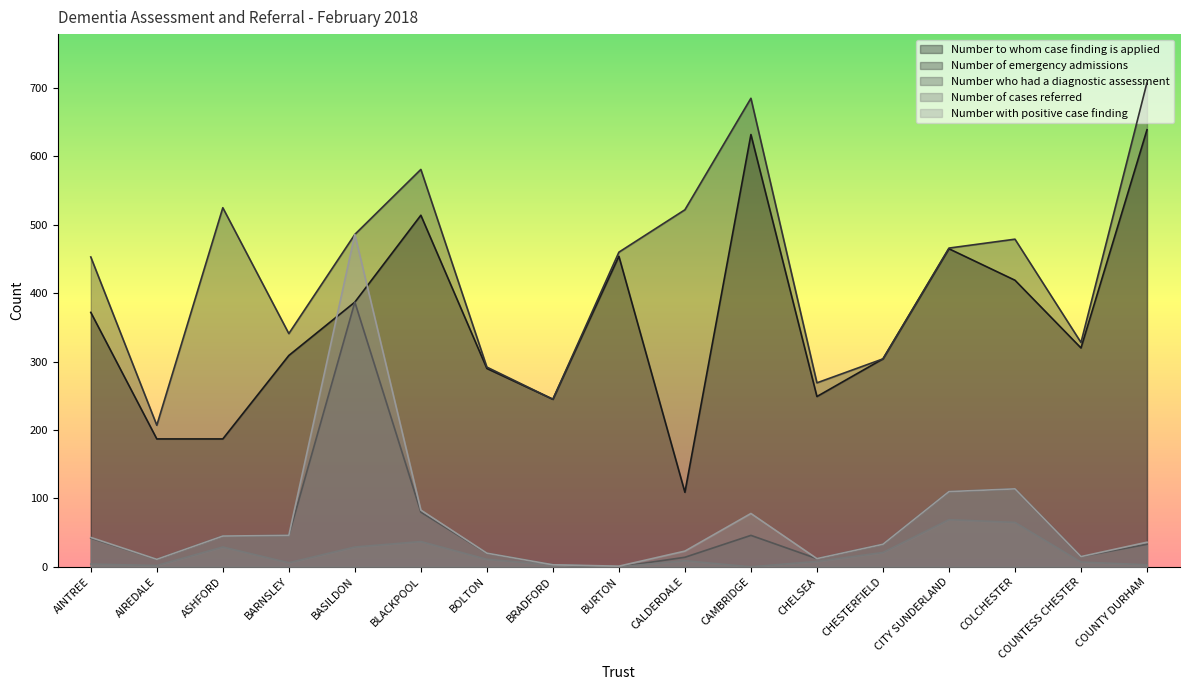

What is the average value of the Number who had a diagnostic assessment series?

59